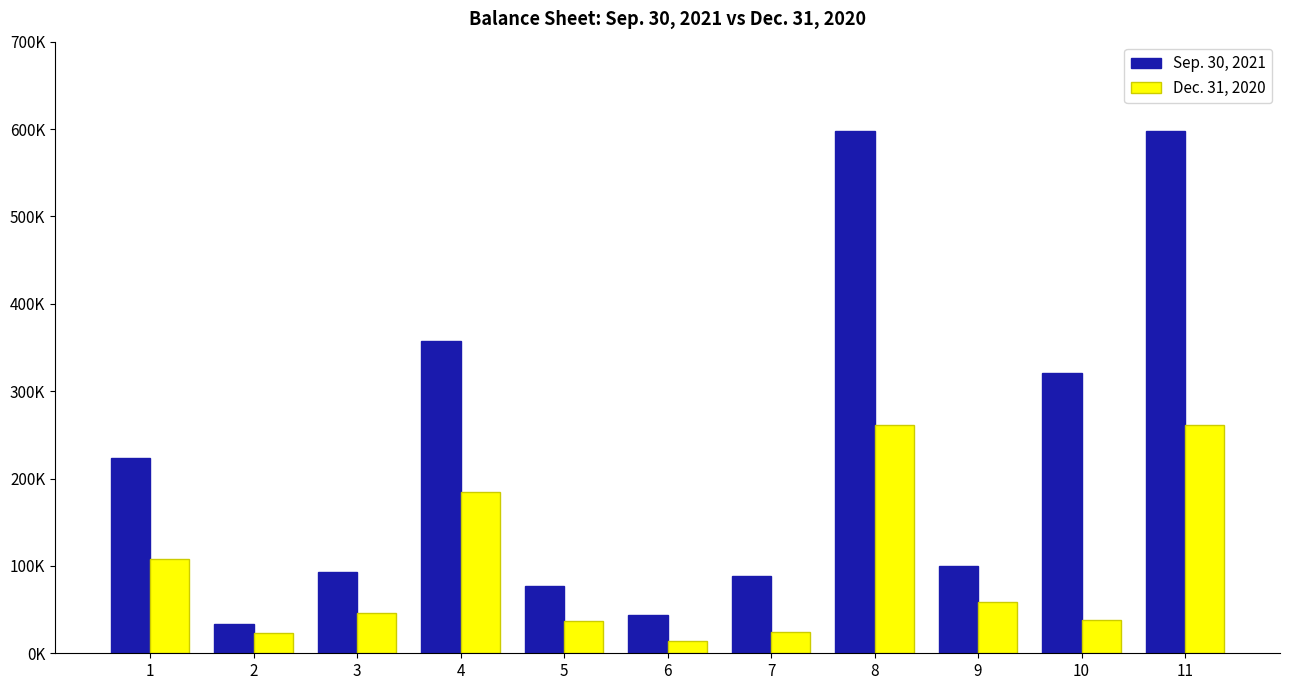

Does the chart contain any negative values?

No